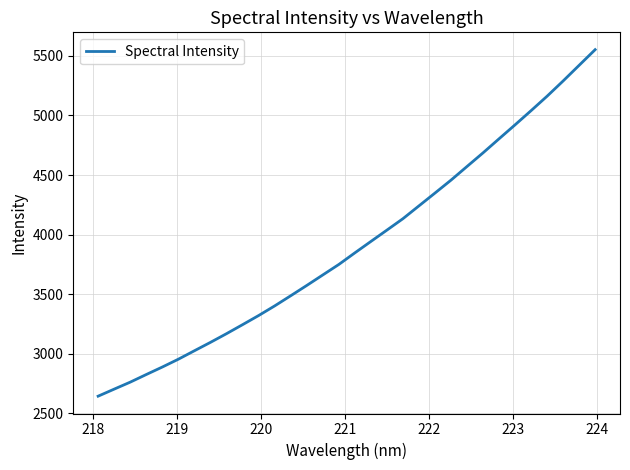

Is this an area chart (filled region under the line)?

No